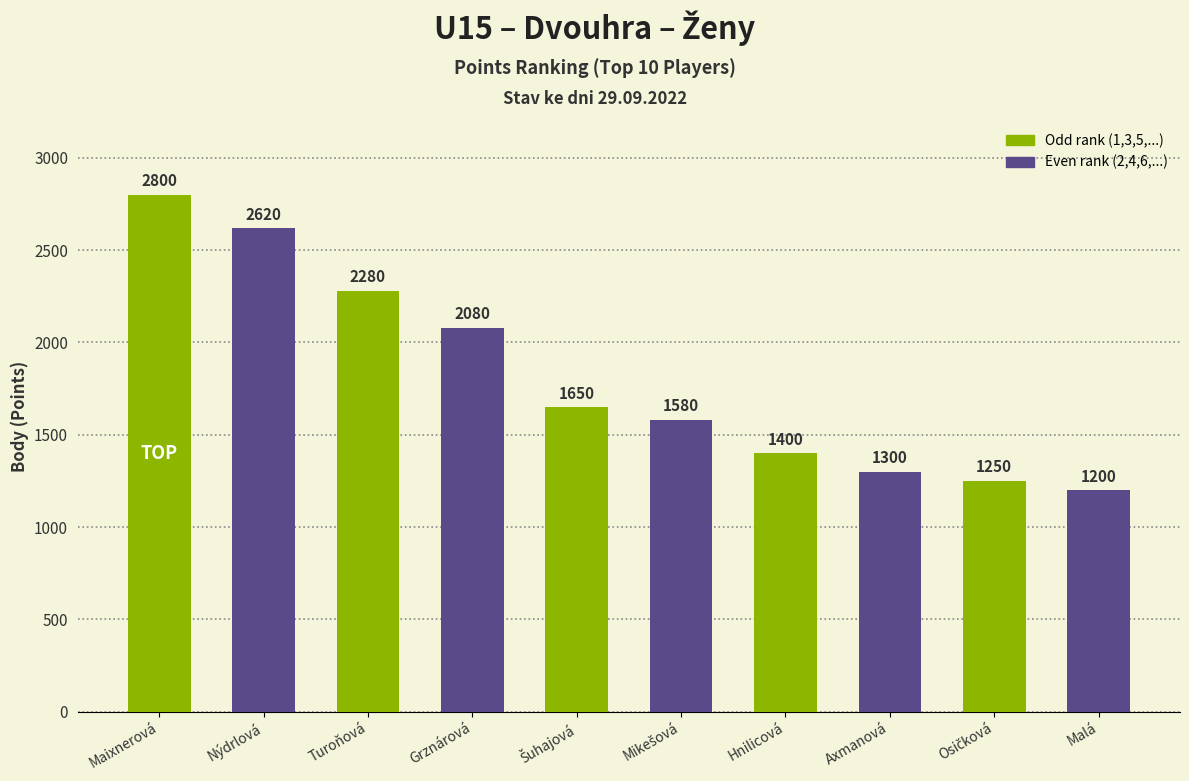

What is the value of the 8th bar from the left?

1300